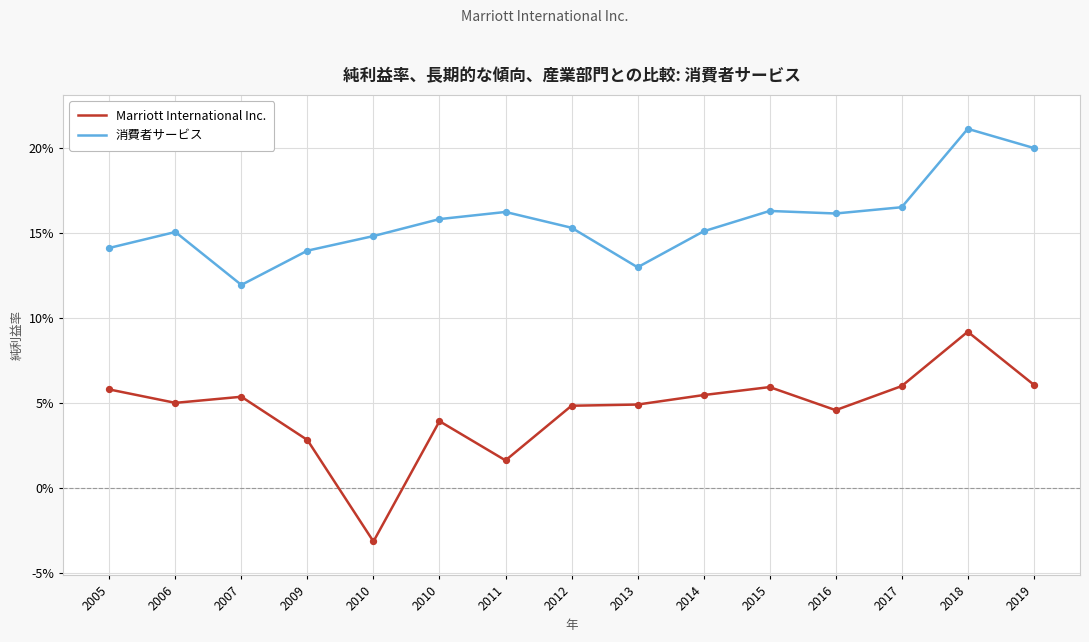

At how many categories does at least one series exceed 0?

15